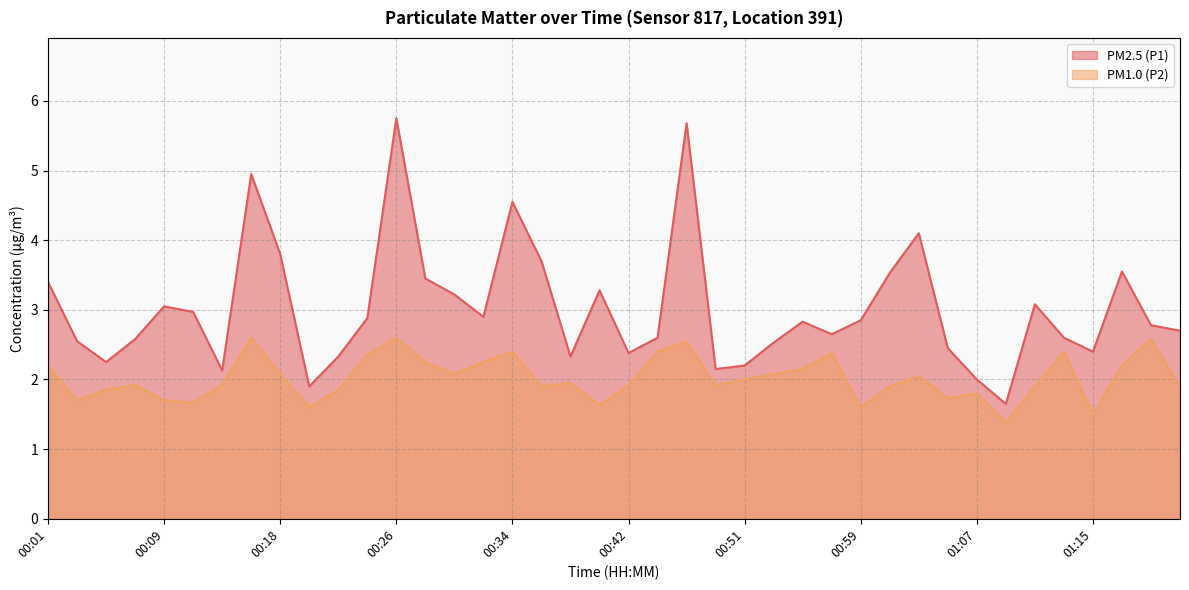

Between 00:30 and 01:09, which is larger?

00:30